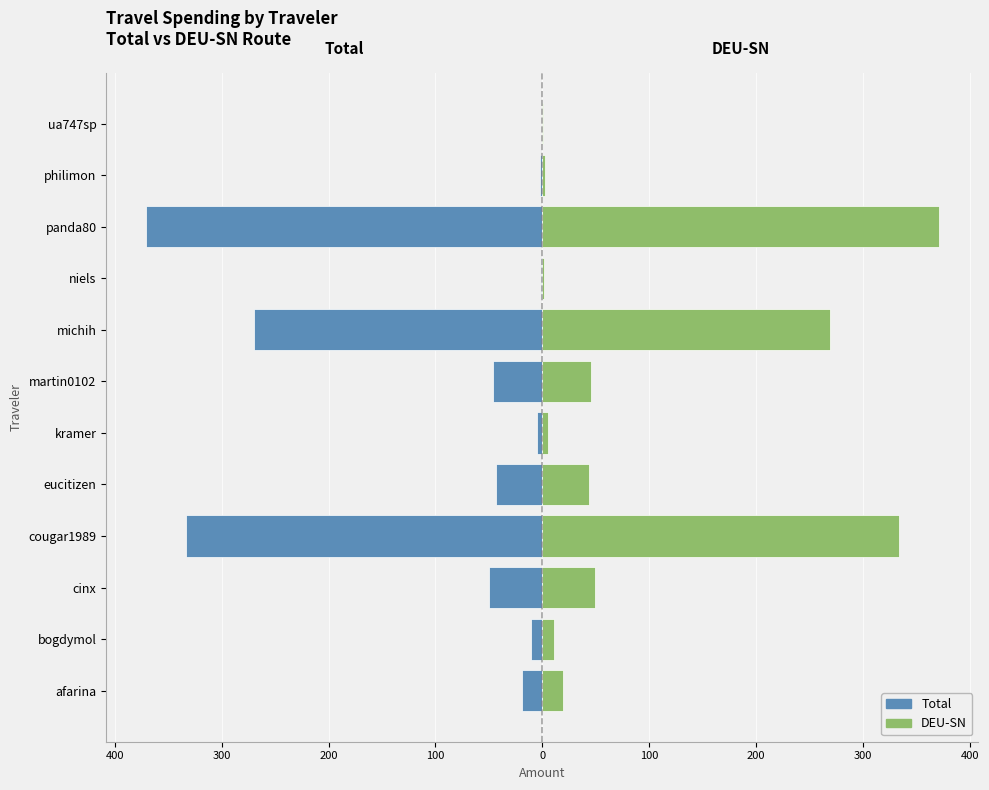

Which series changed the most between kramer and niels?

Total